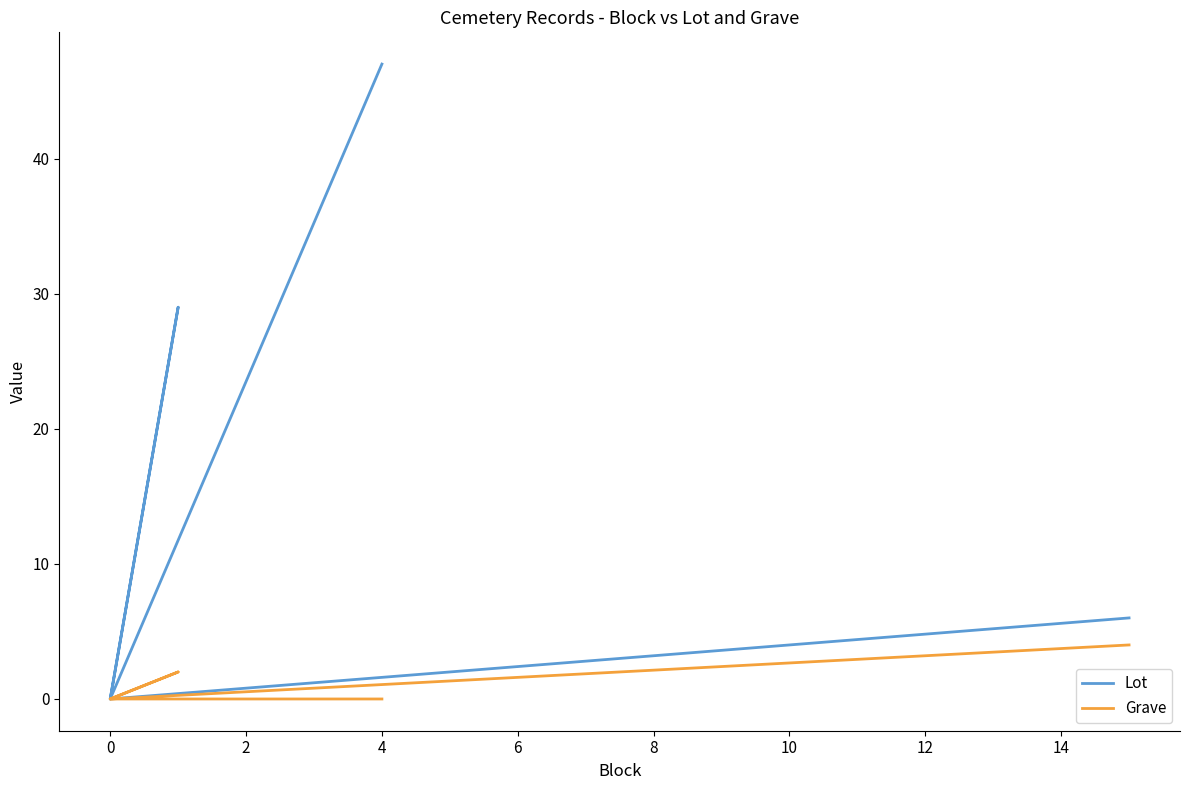

At which category does Grave reach its first local valley?

4